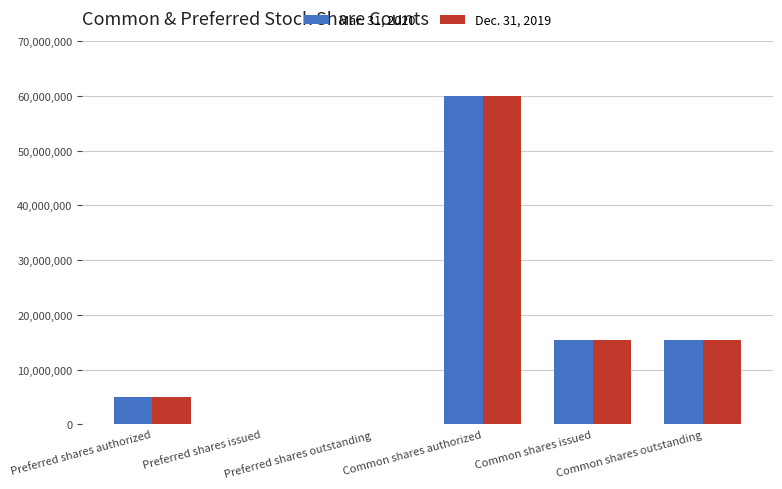

What is the approximate value of Mar. 31, 2020 at Common shares authorized?

60000000